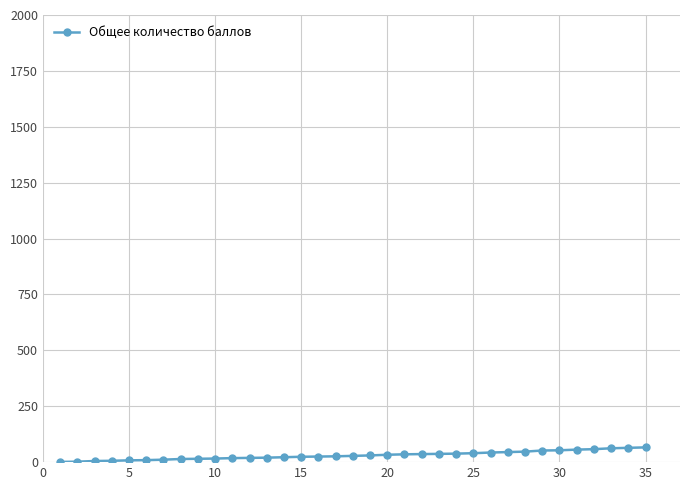

What is the difference between the second highest and minimum values?

63